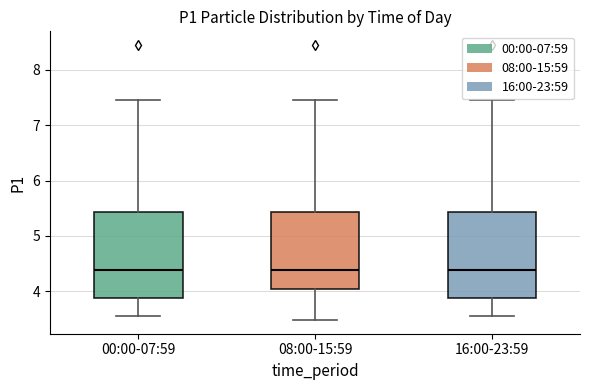

Reading left to right, transcribe this box plot: for each box, give where its median line is, the range the box spans, and where its two whiskers end, as read against the y-axis. The values are not printed on the chart, so give them approximately, as read against the axis.

00:00-07:59: median 4.4, box 3.9 to 5.4, whiskers 3.6 to 7.5
08:00-15:59: median 4.4, box 4.0 to 5.4, whiskers 3.5 to 7.5
16:00-23:59: median 4.4, box 3.9 to 5.4, whiskers 3.6 to 7.5